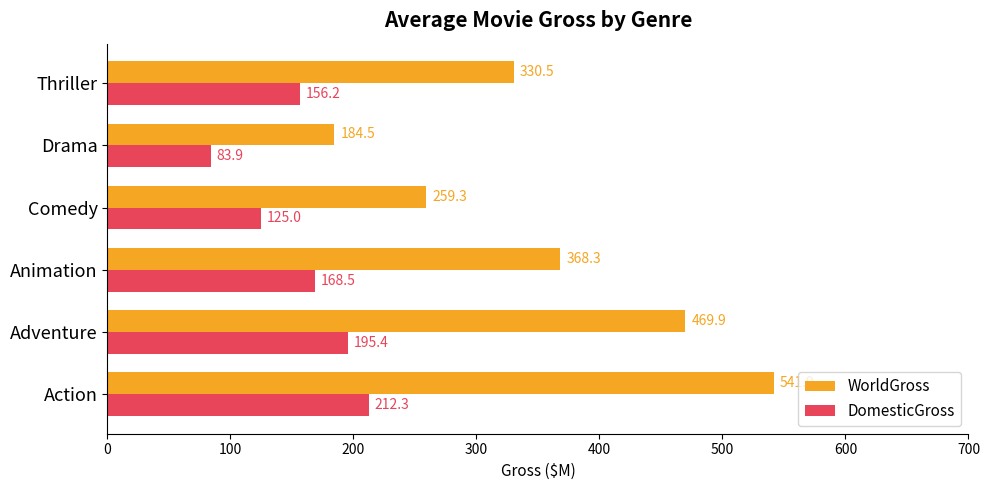

What is the maximum value shown in the chart?

541.9